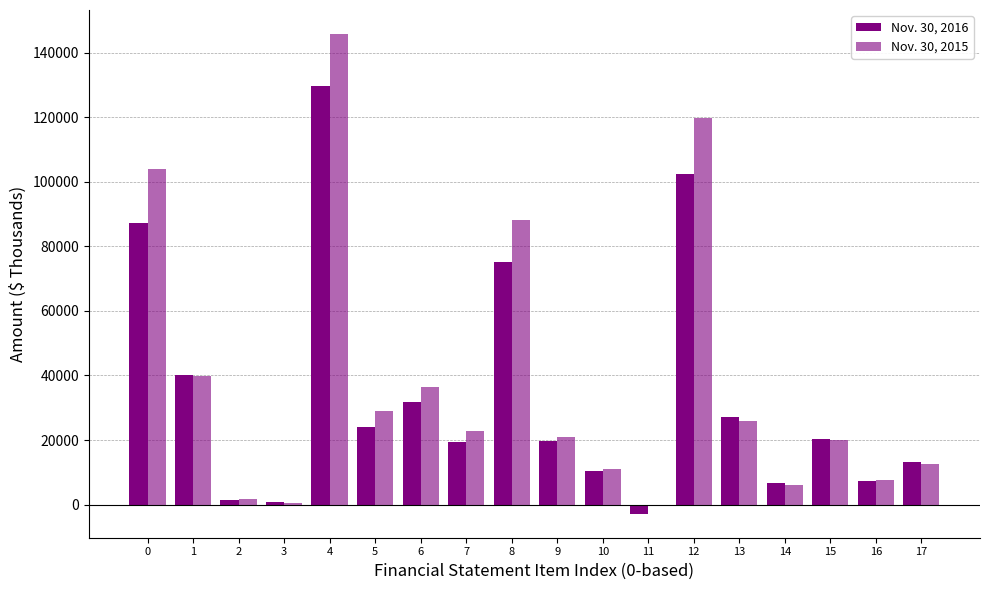

Is it true that Nov. 30, 2016 equals 80277 at 4?

False